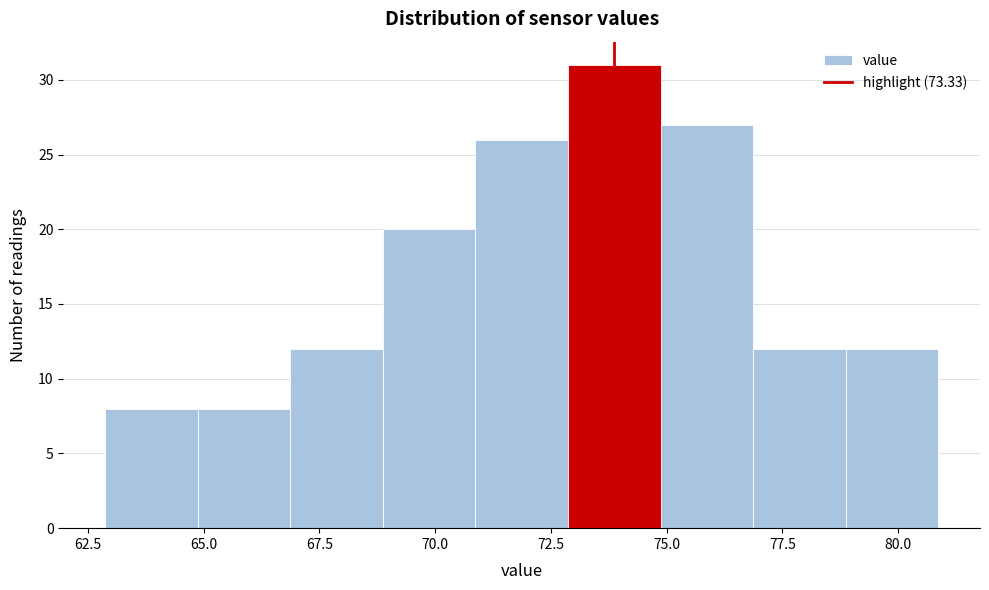

Reading left to right, list every bar in this chart as the range it spans on the x-axis followed by its height. Neither the bar edges nor the heights are printed on the chart, so give them approximately, as read against the axes.

63 to 65: 8
65 to 67: 8
67 to 69: 12
69 to 71: 20
71 to 73: 26
73 to 75: 31
75 to 77: 27
77 to 79: 12
79 to 81: 12